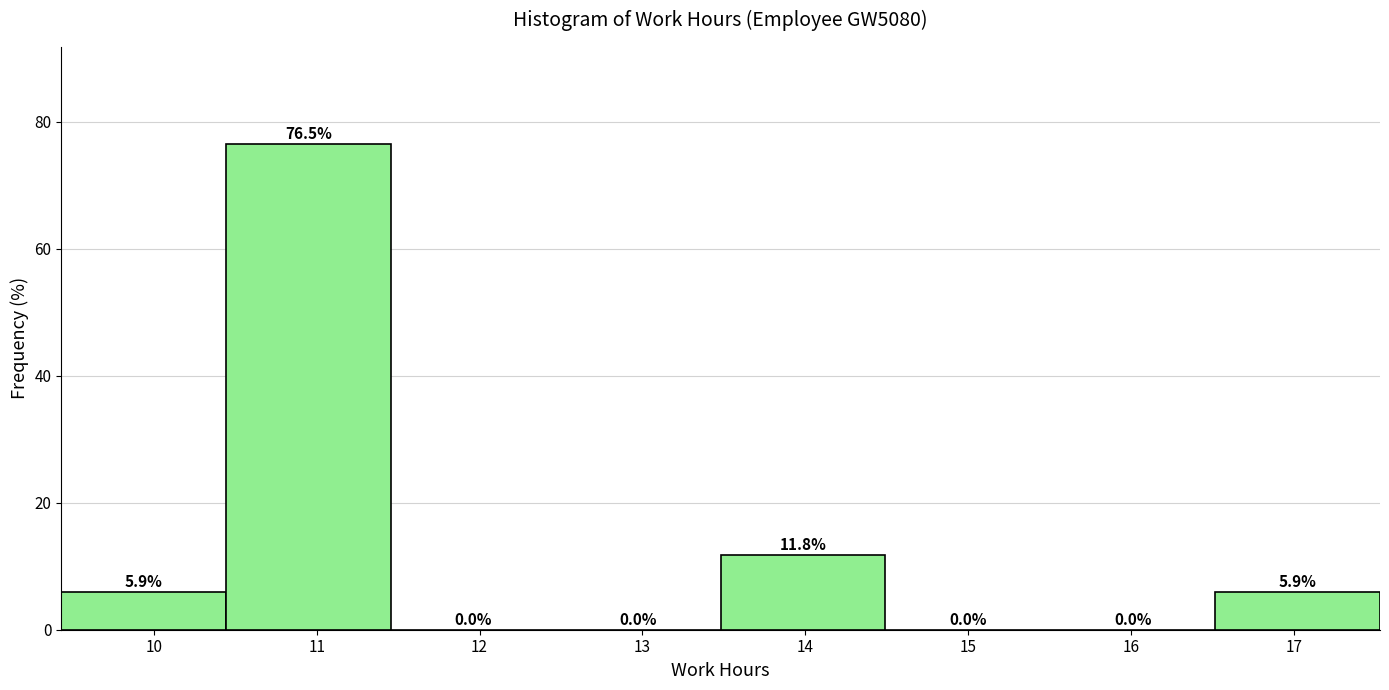

Reading left to right, list every bar in this chart as the range it spans on the x-axis followed by its height. The bar edges are not printed on the chart, so give them approximately, as read against the axis.

9.4 to 10.4: 5.9
10.4 to 11.5: 76.5
11.5 to 12.5: 0.0
12.5 to 13.5: 0.0
13.5 to 14.5: 11.8
14.5 to 15.5: 0.0
15.5 to 16.5: 0.0
16.5 to 17.5: 5.9